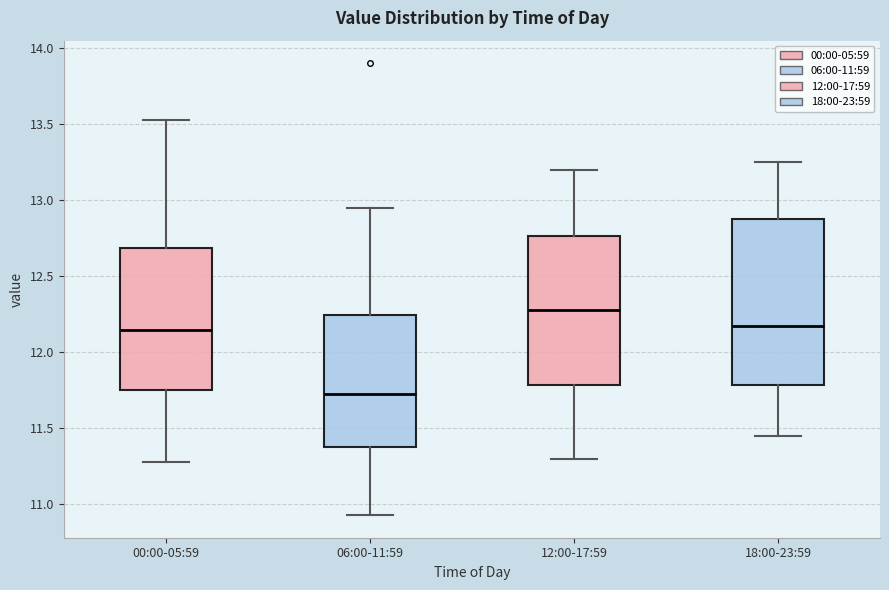

Which box is the tallest, from its lower edge to its upper edge?

18:00-23:59